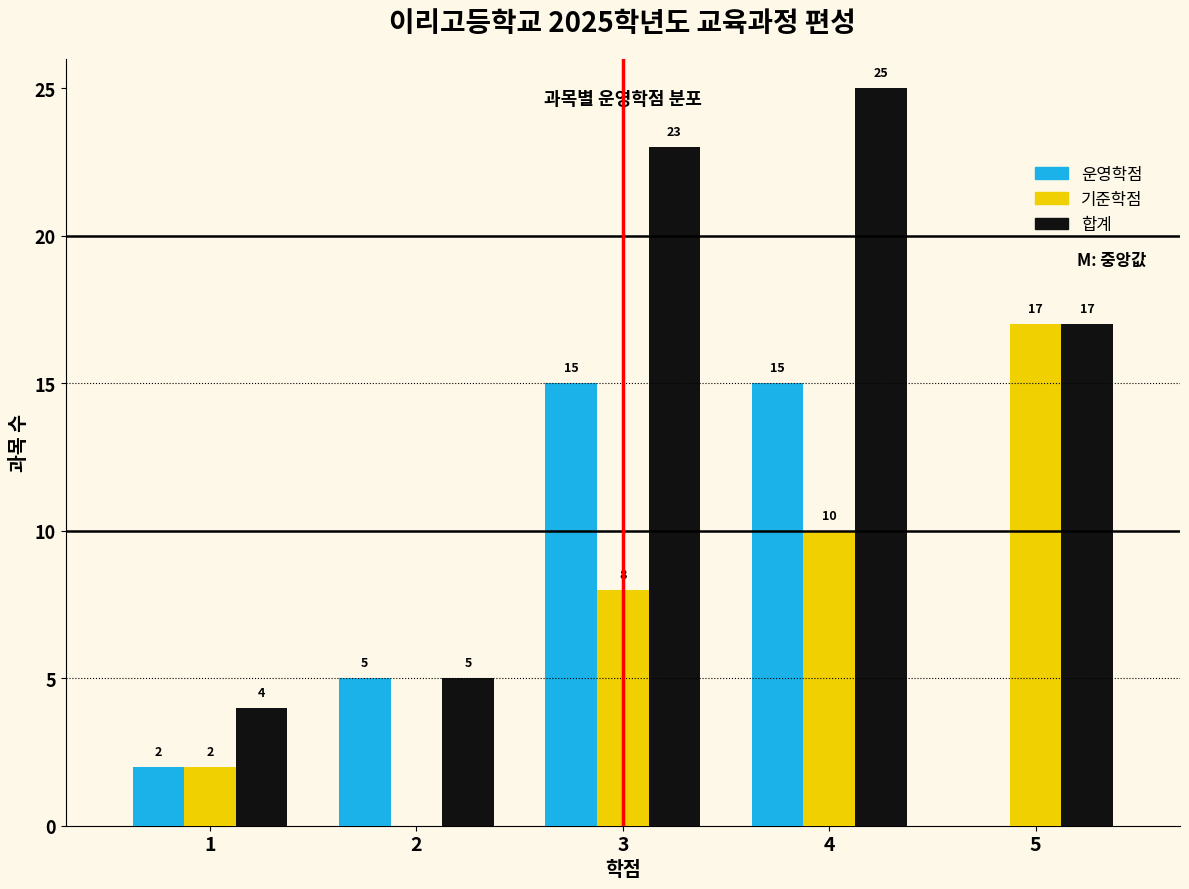

Reading left to right, extract all data points from this chart.

운영학점: 1=2	2=5	3=15	4=15	5=0
기준학점: 1=2	2=0	3=8	4=10	5=17
합계: 1=4	2=5	3=23	4=25	5=17